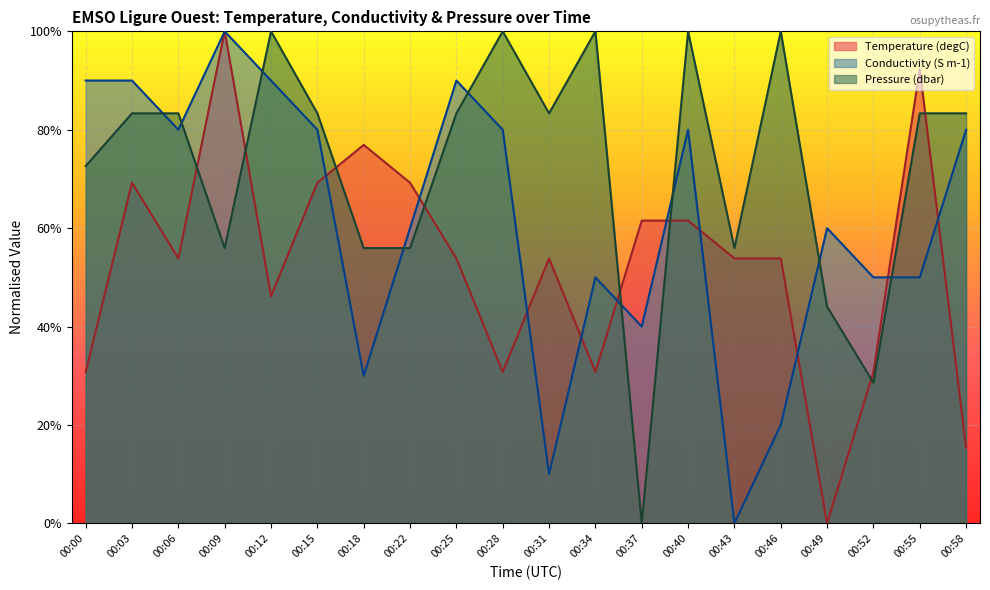

What is the approximate value of Pressure at 00:34?

100.0